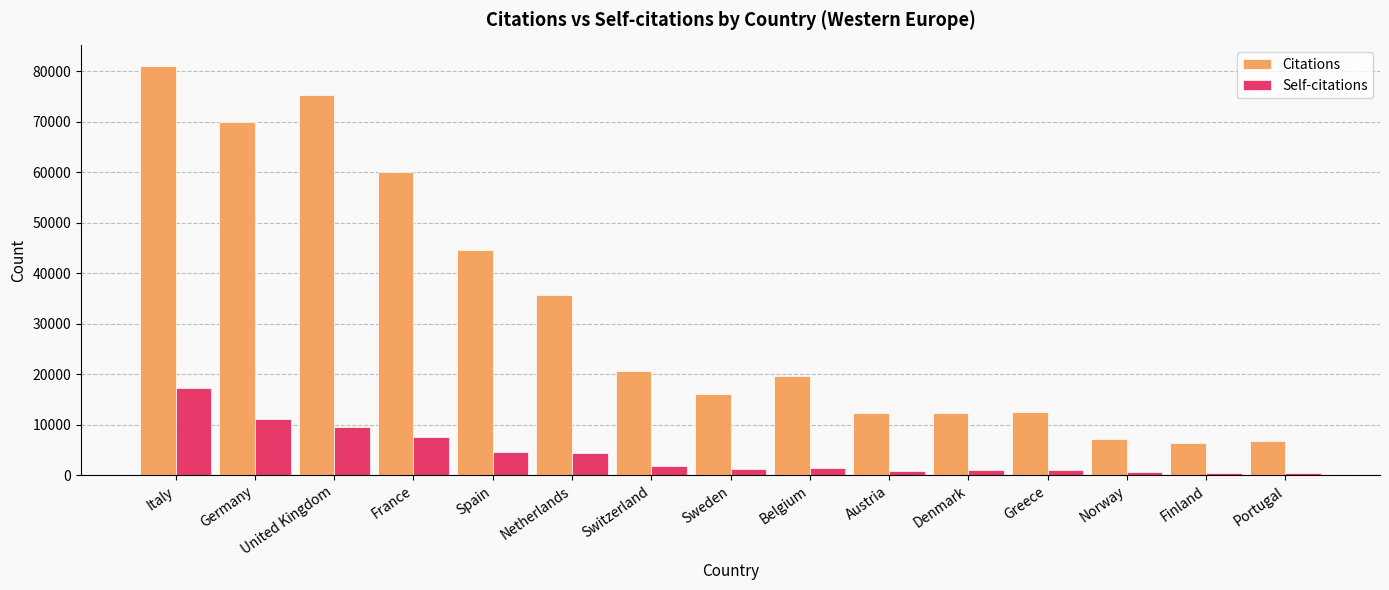

What is the sum of the Citations values at Sweden and Spain?

60781